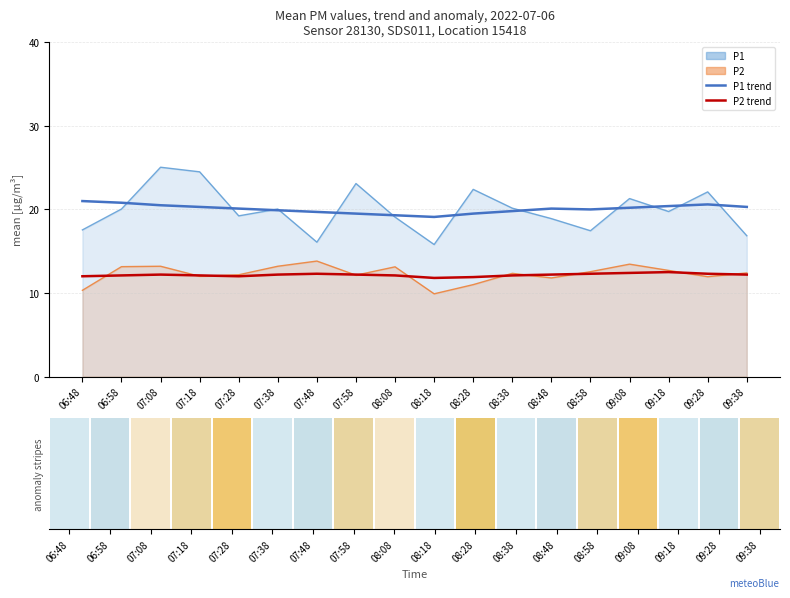

What is the sum of all P1 trend values?

361.1